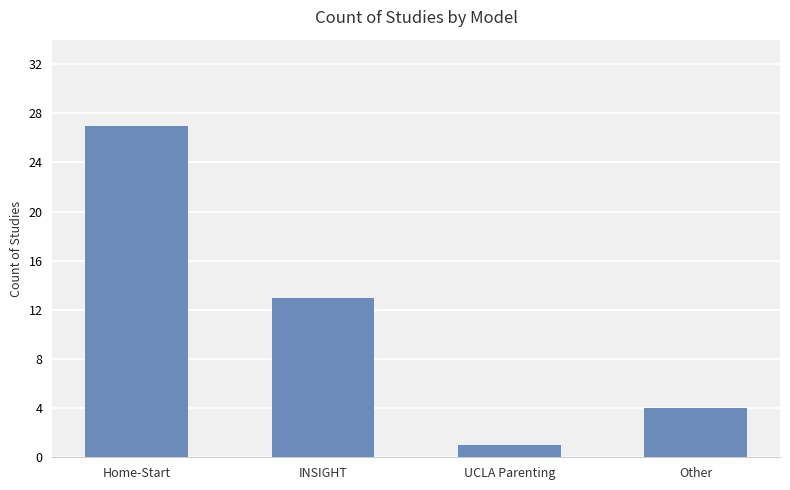

How many distinct data groups are displayed?

1